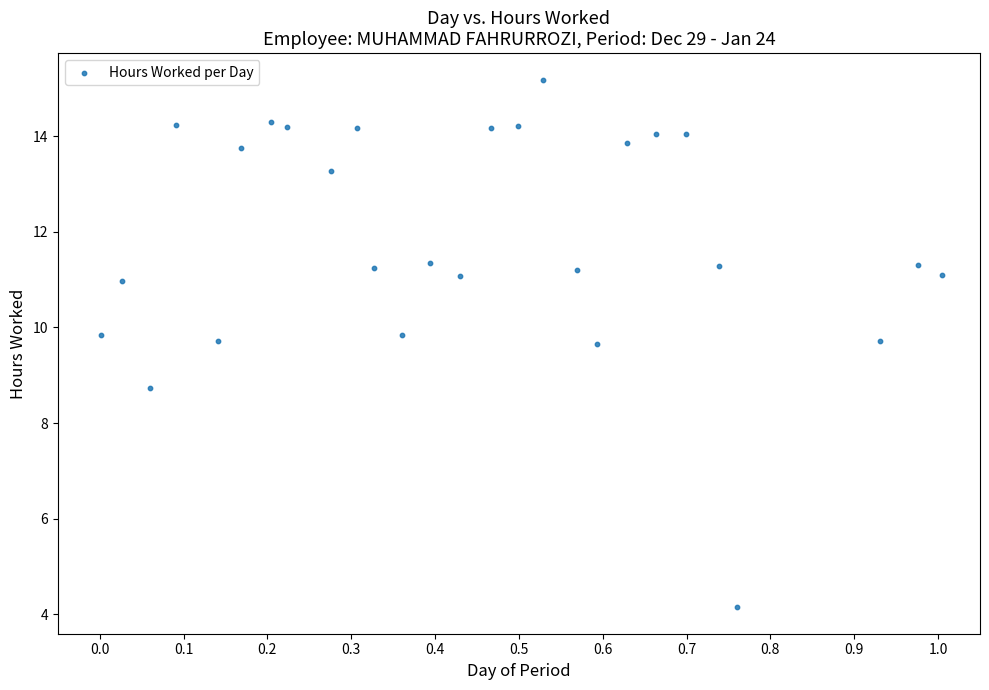

What Y value in the scatter plot is closest to 9?

8.7